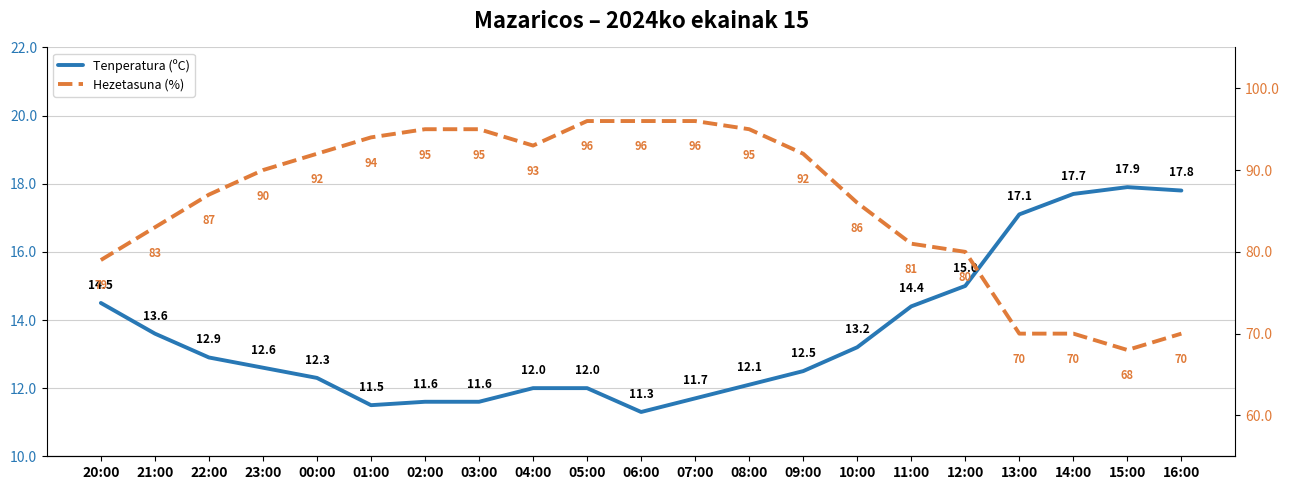

Which category has the lowest value in the Tenperatura (ºC) series?

06:00